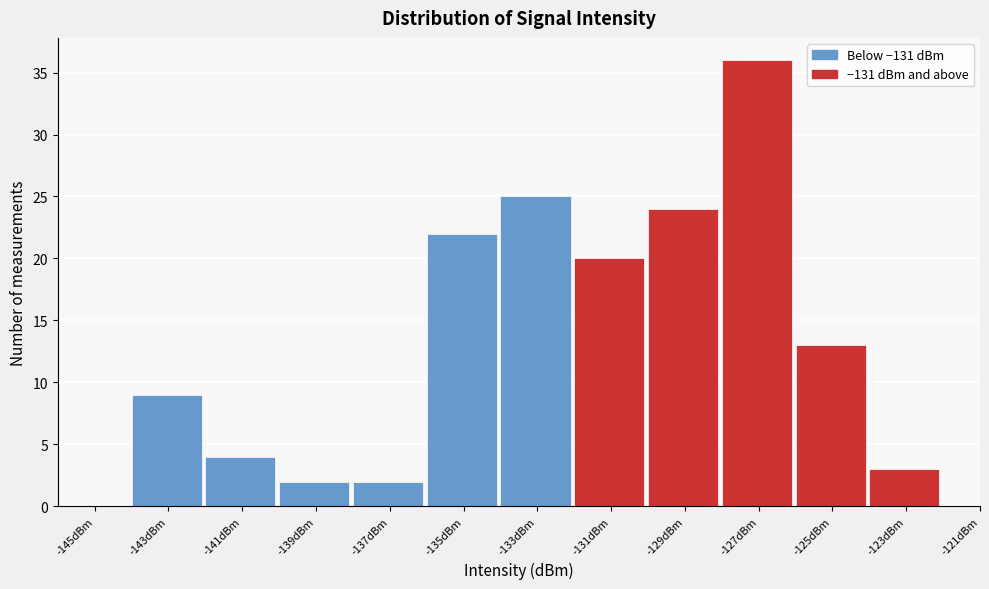

Reading right to left, extract all data points from this chart.

-121dBm=0	-123dBm=3	-125dBm=13	-127dBm=36	-129dBm=24	-131dBm=20	-133dBm=25	-135dBm=22	-137dBm=2	-139dBm=2	-141dBm=4	-143dBm=9	-145dBm=0